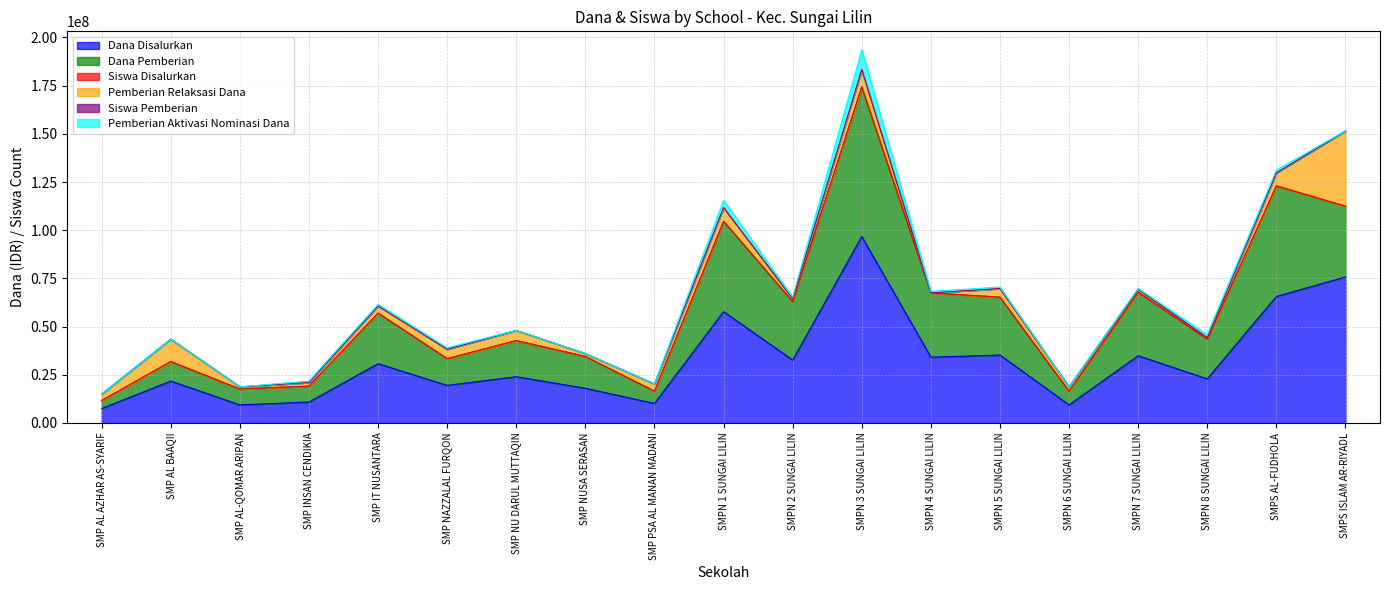

True or false: Siswa Disalurkan and Dana Pemberian intersect in this chart.

False